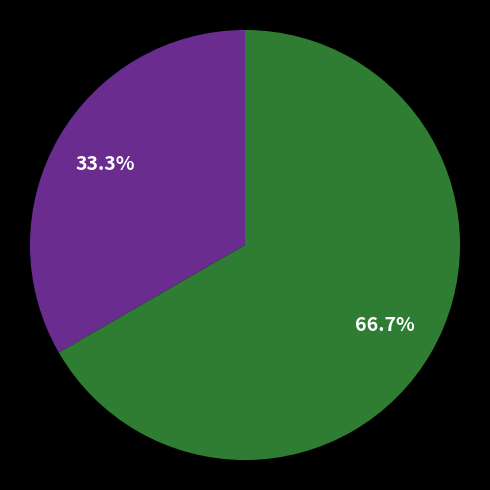

What is the largest slice in the pie chart?

Жіноча